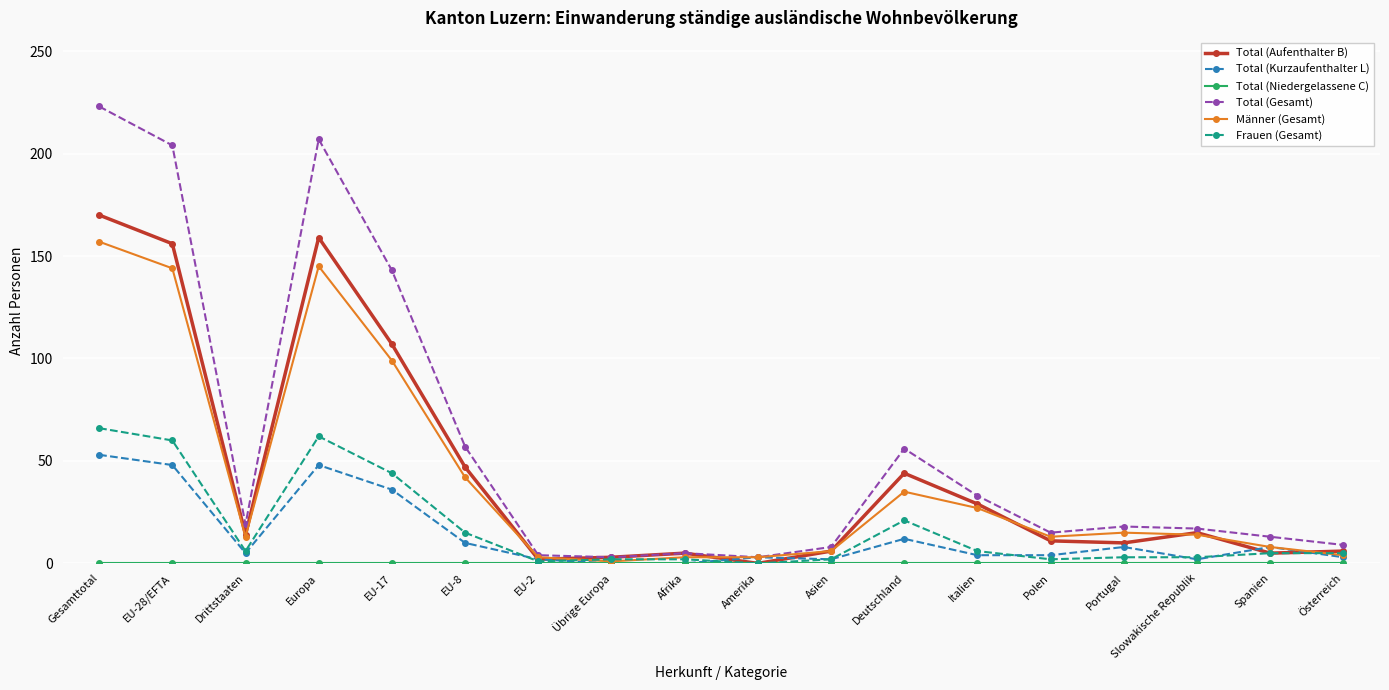

Where is Frauen (Gesamt) nearest to the value 33?

EU-17